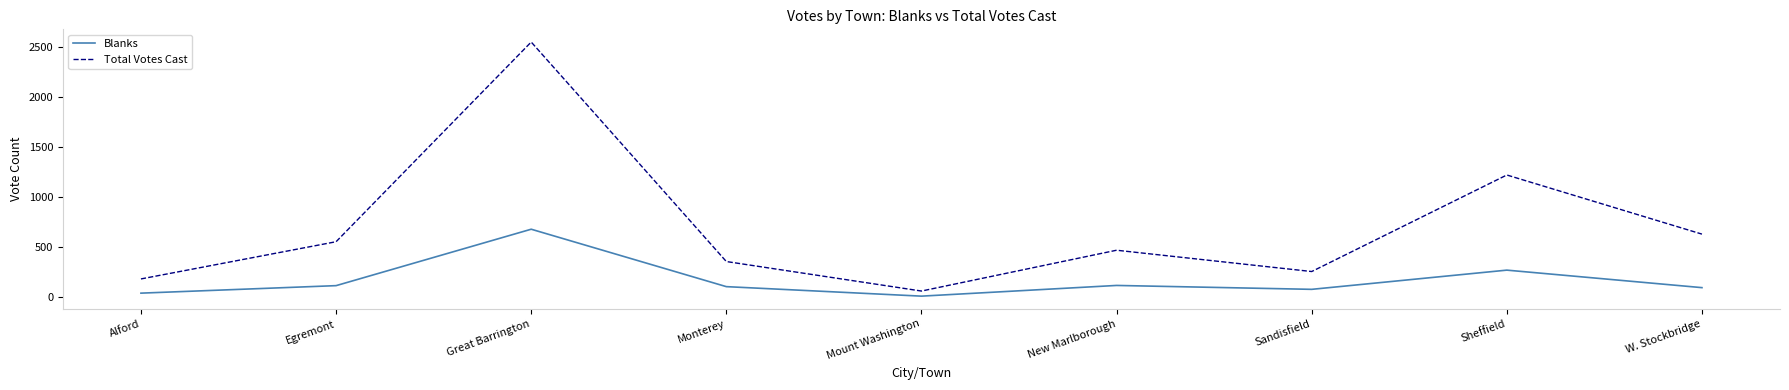

What is the total value across all series at Great Barrington?

3233